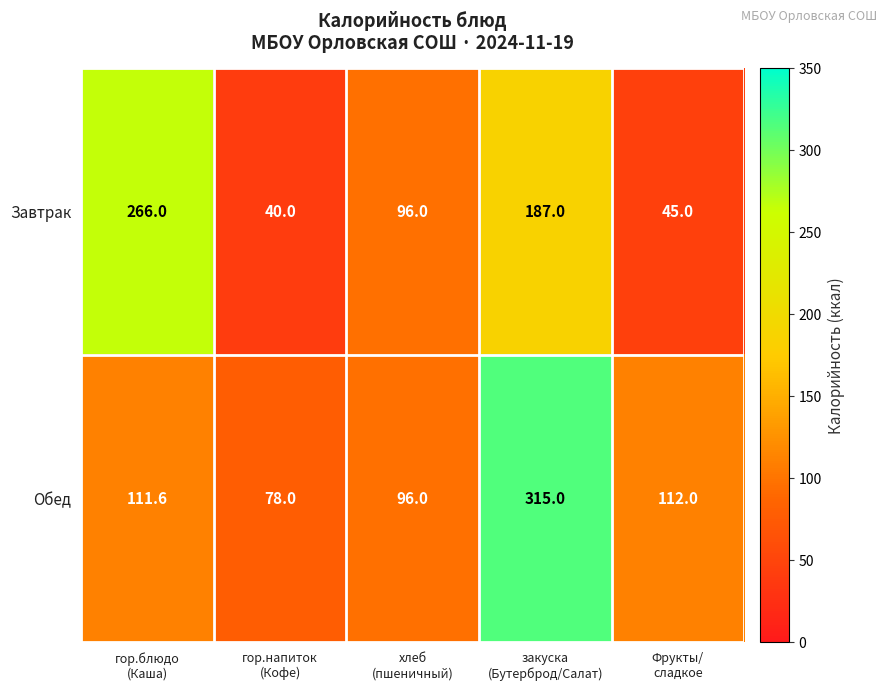

What is the minimum value shown in the chart?

40.0